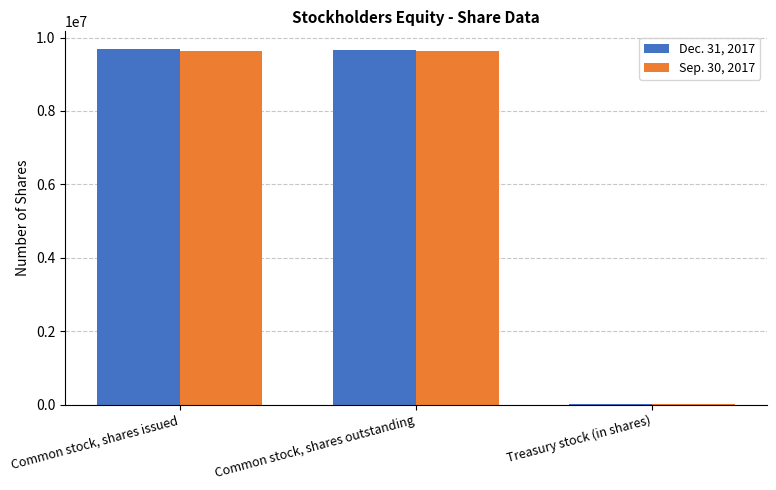

What is the approximate value of Sep. 30, 2017 at Common stock, shares outstanding, to the nearest 100?

9622600